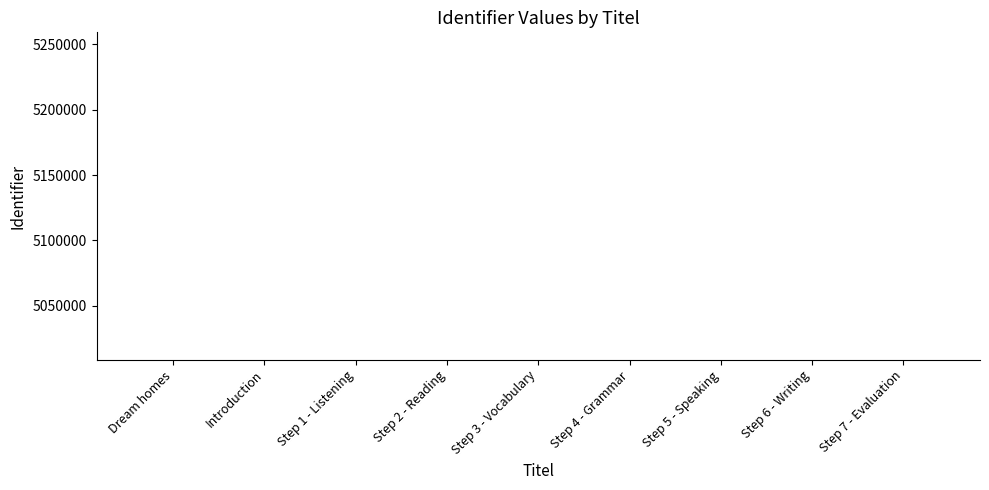

What position from the right is Step 6 - Writing?

2